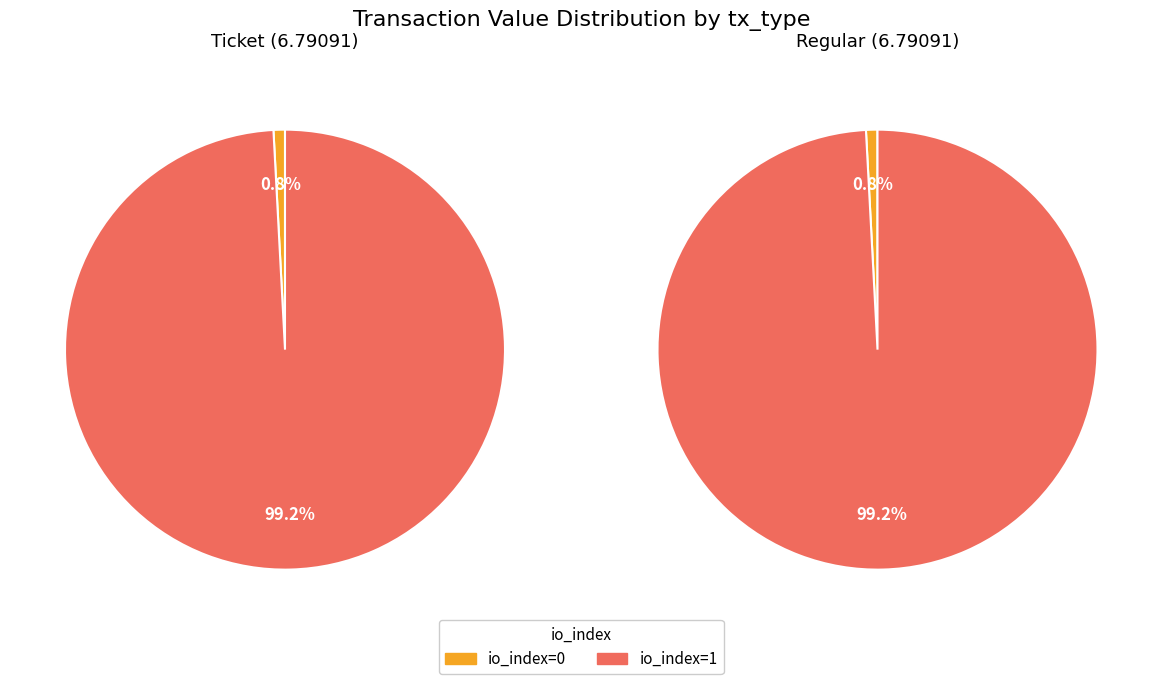

Is it true that io_index=1 is 89% of the pie?

False